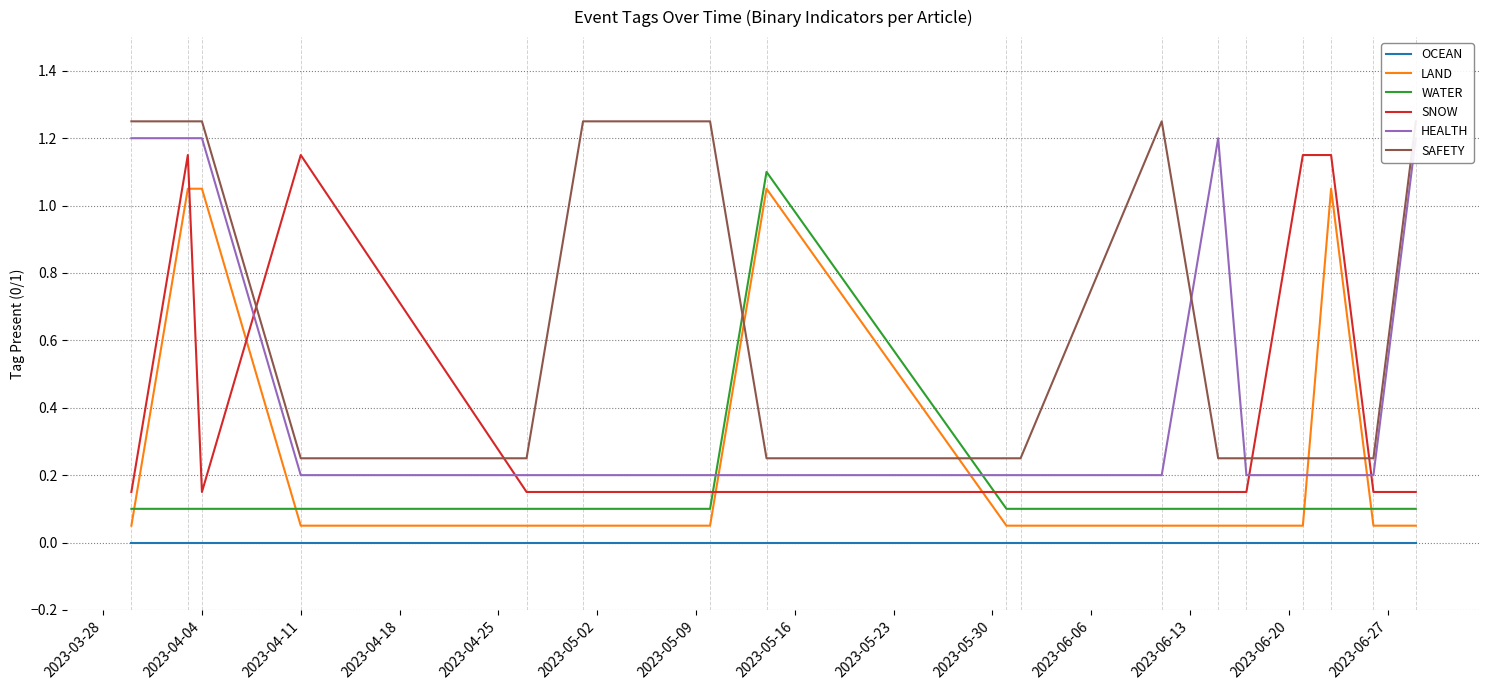

How many lines are shown in the chart?

6